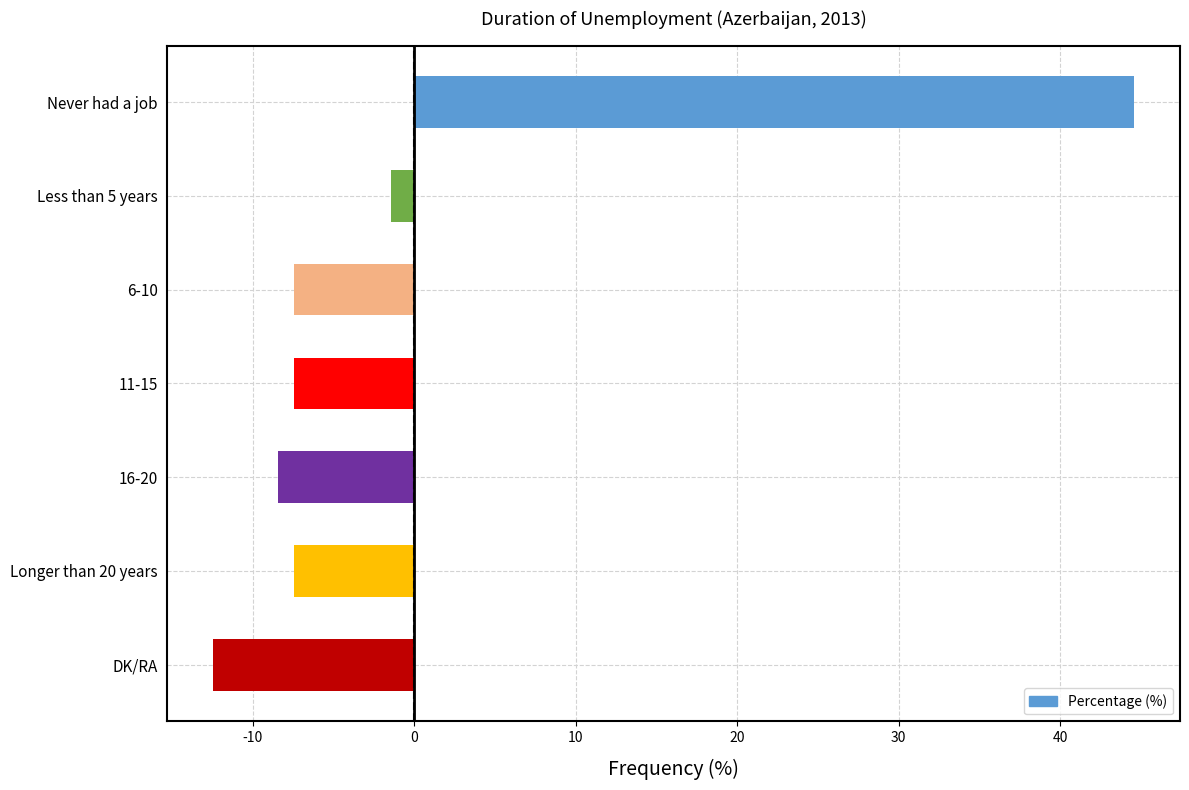

What position from the top is 16-20?

5